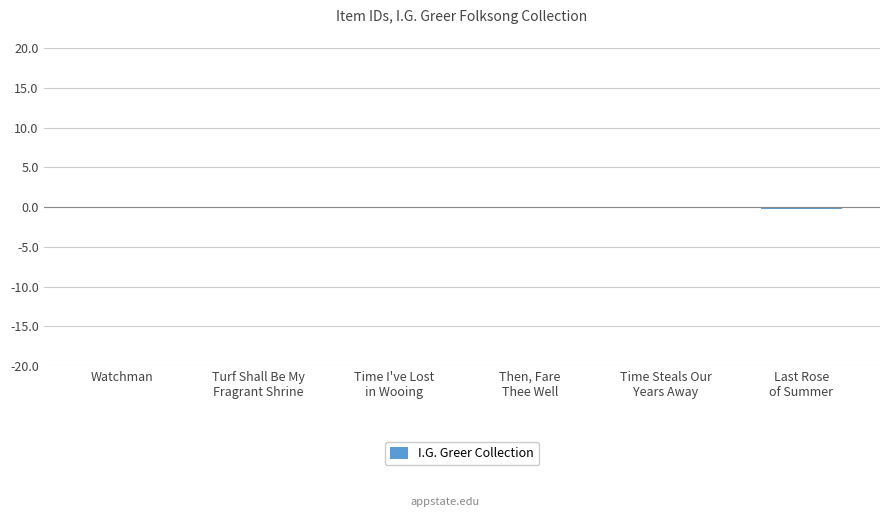

Rank the categories by value from highest to lowest.

Watchman, Turf Shall Be My
Fragrant Shrine, Time I've Lost
in Wooing, Then, Fare
Thee Well, Time Steals Our
Years Away, Last Rose
of Summer